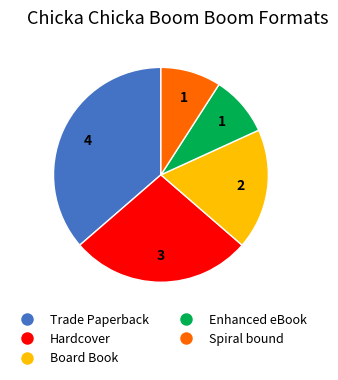

Count the number of slices in the pie.

5